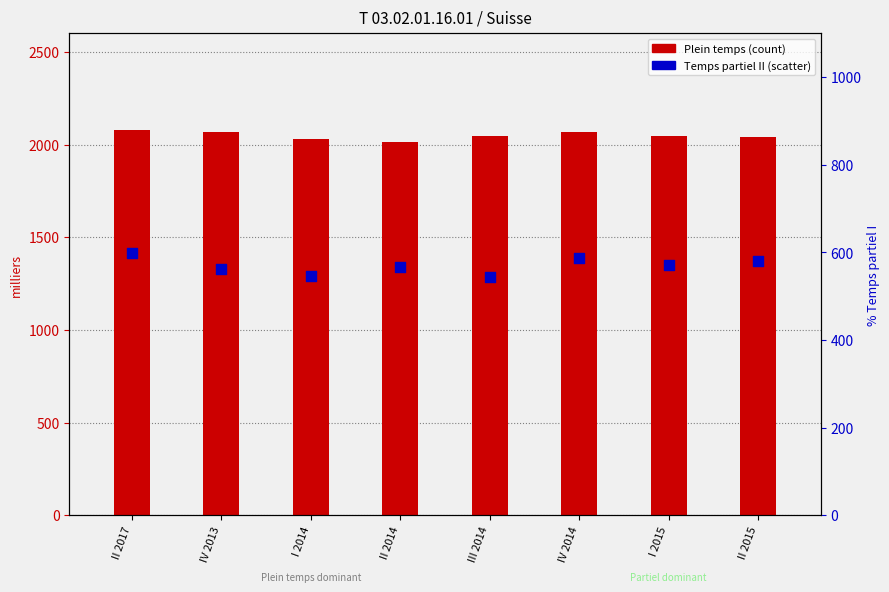

Which series contains the lowest Y value?

Temps partiel II (scatter)